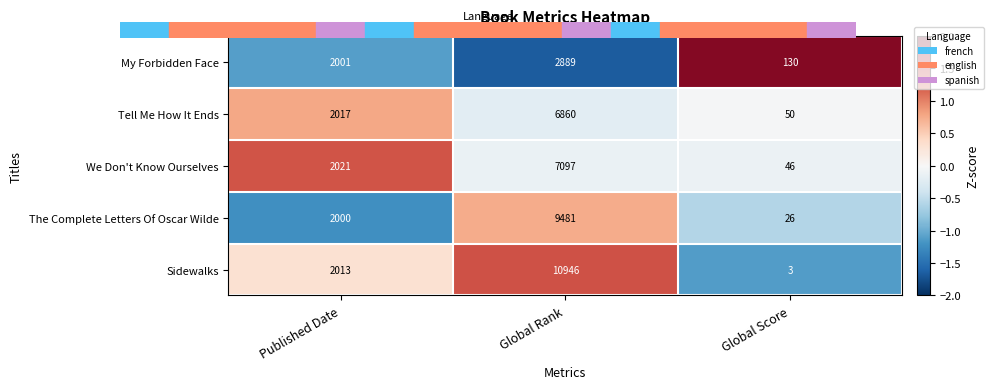

What is the difference between the second highest and minimum values in the Sidewalks series?

2010